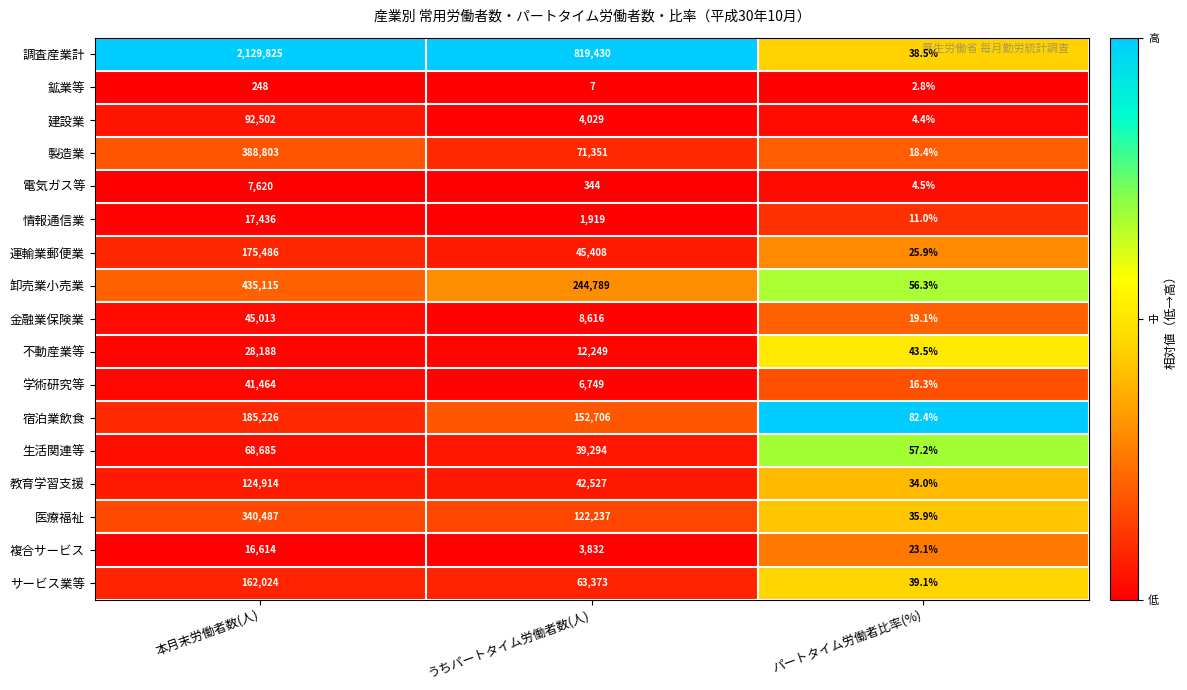

The 運輸業郵便業 series shows 37058.0 at 本月末労働者数(人). True or false?

False